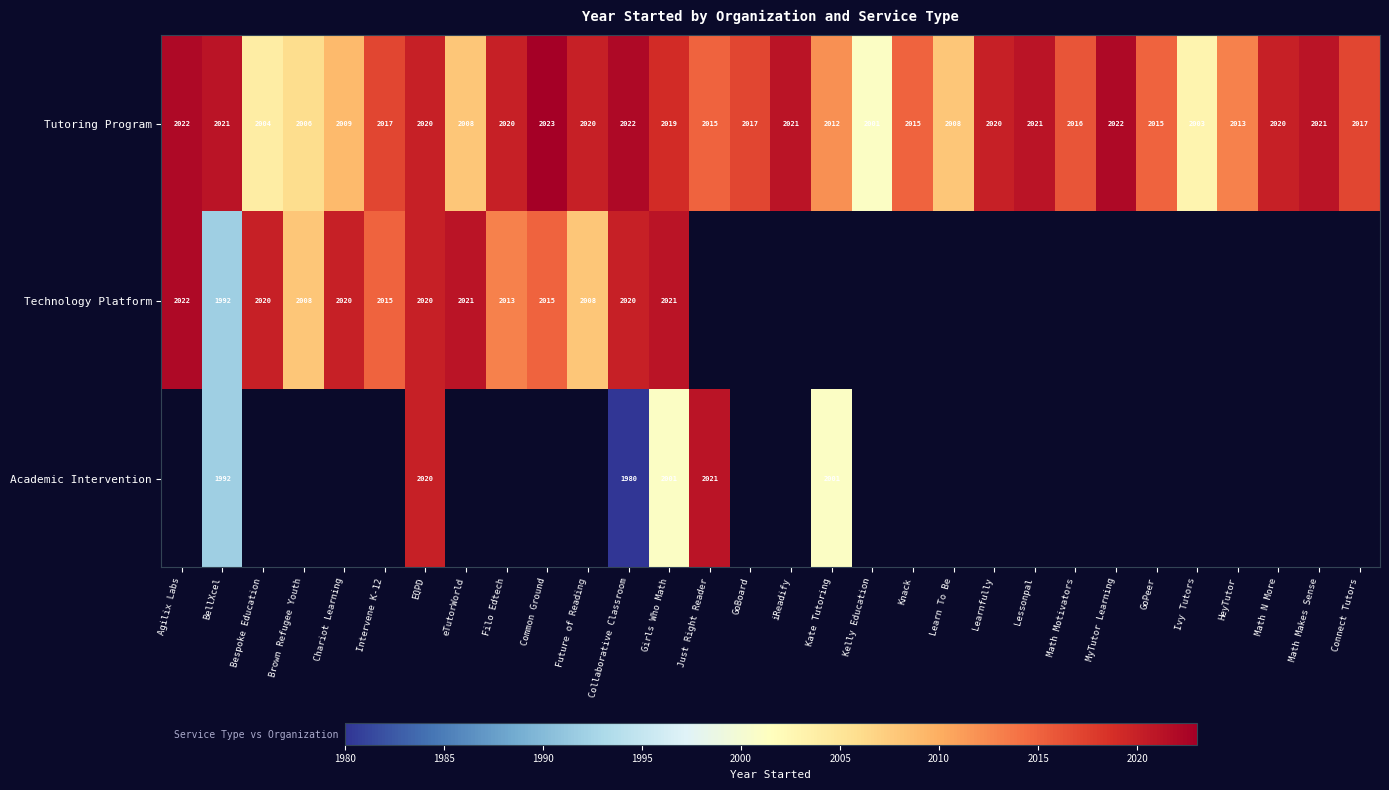

What is the sum of the Tutoring Program values at Lessonpal and Ivy Tutors?

4024